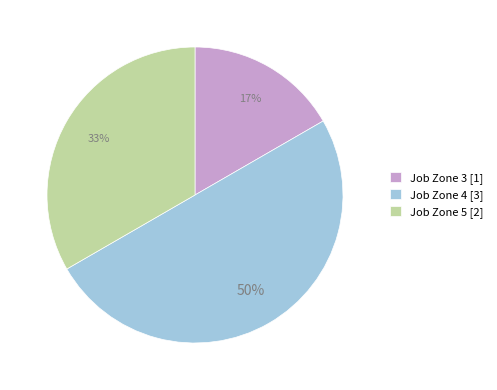

What is the smallest slice in the pie chart?

Job Zone 3